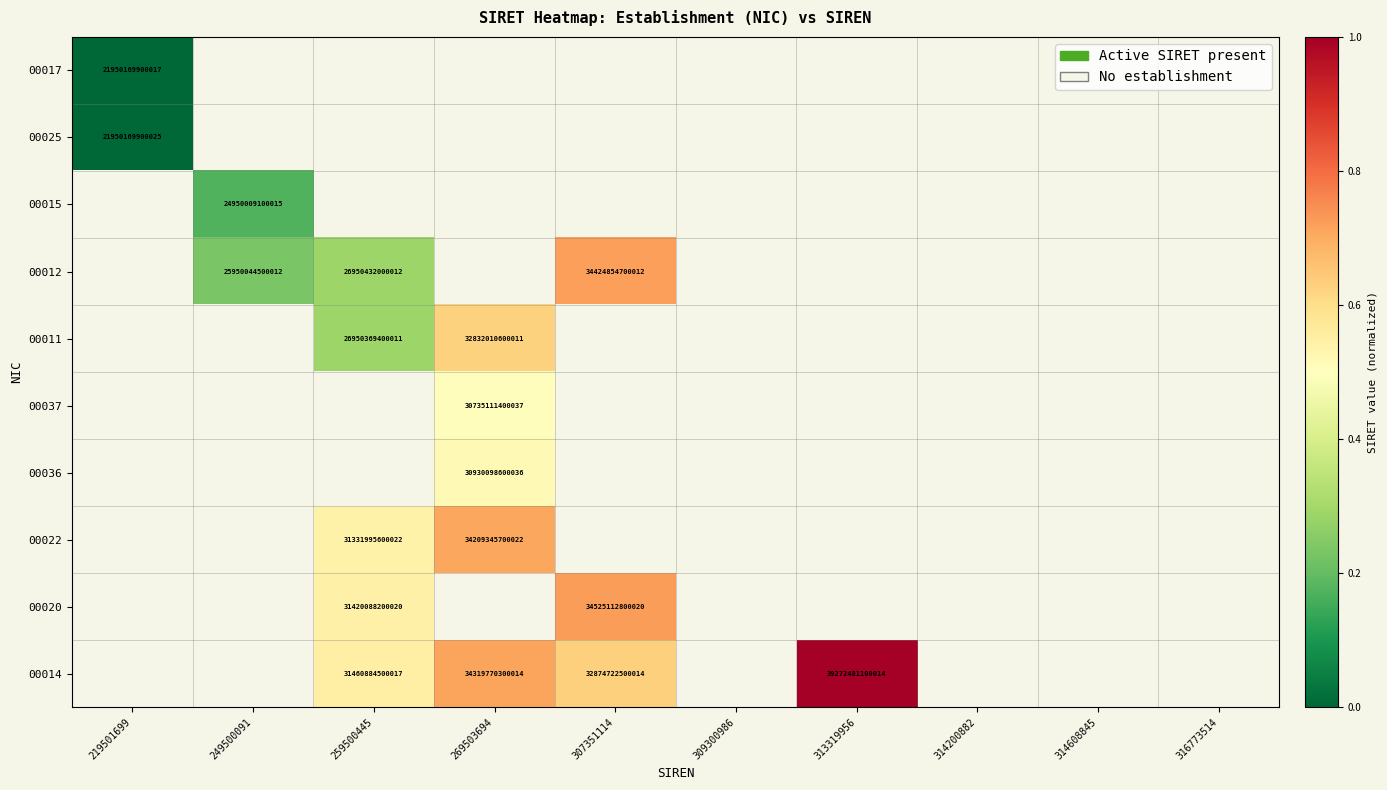

Between 307351114 and 313319956, which series saw the biggest shift?

00014